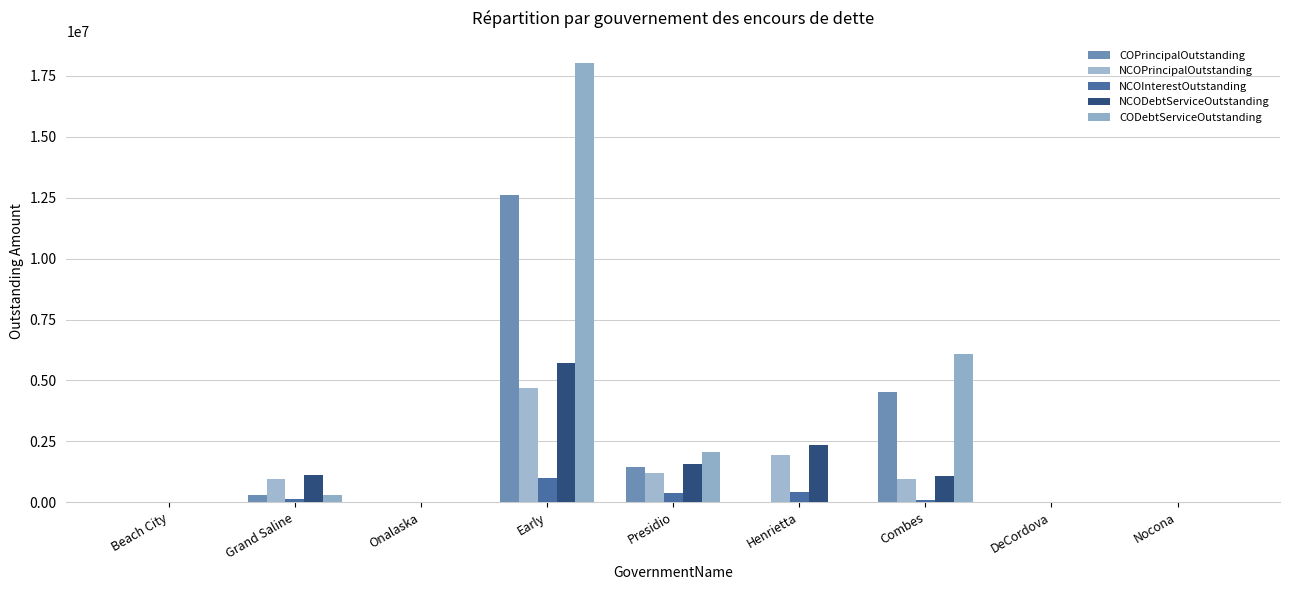

At how many categories does at least one series exceed 8498790?

1